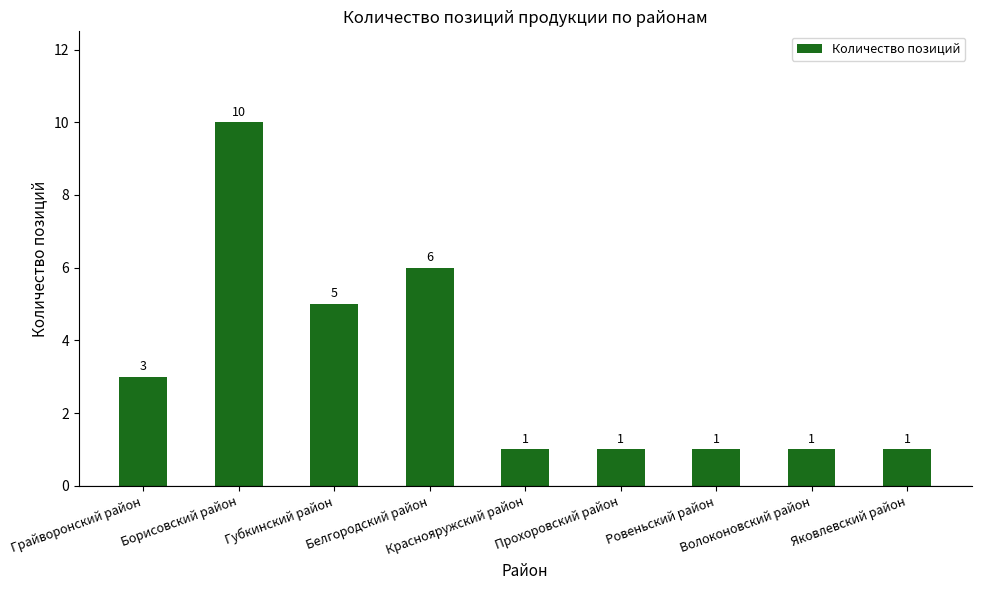

What is the sum of all values?

29